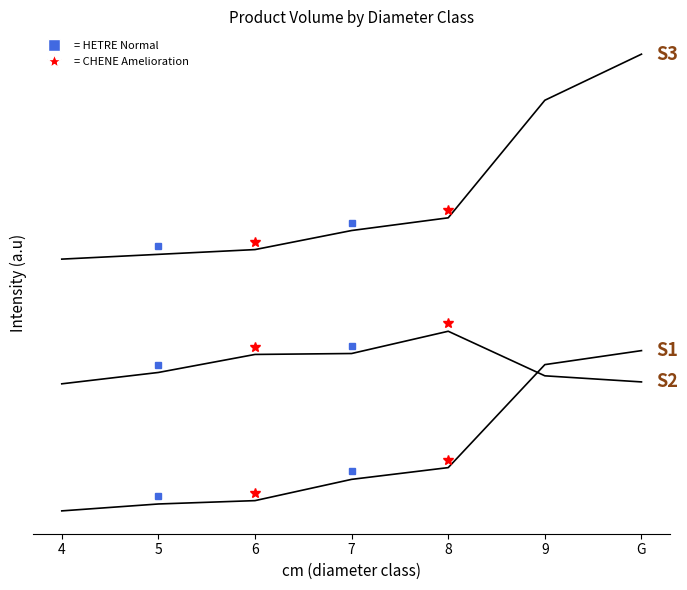

The HETRE produit_vtrh series shows 392.7 at 9. True or false?

False